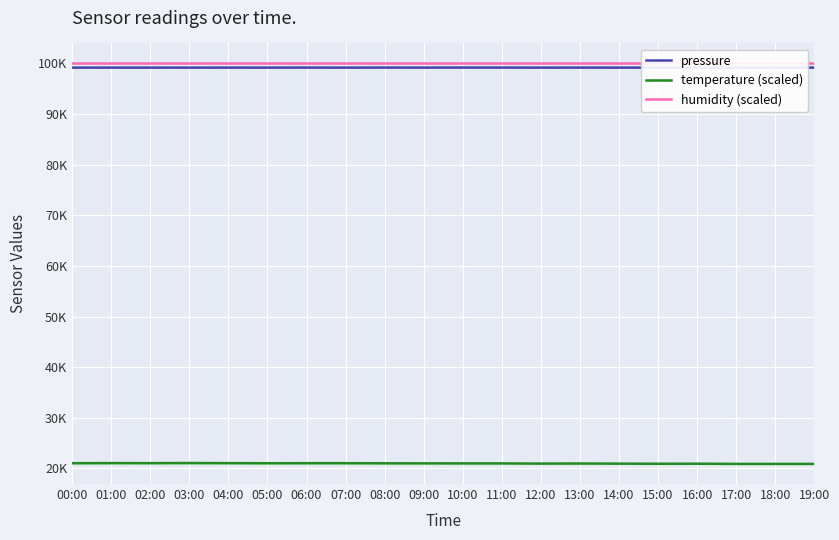

What position from the right is 04:00?

16